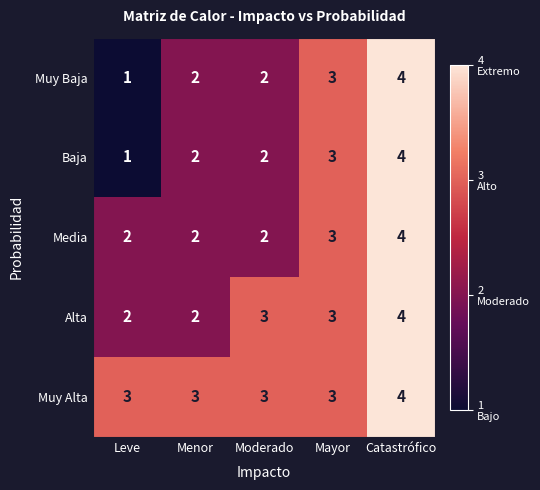

Which category has the lowest value across all series?

Leve